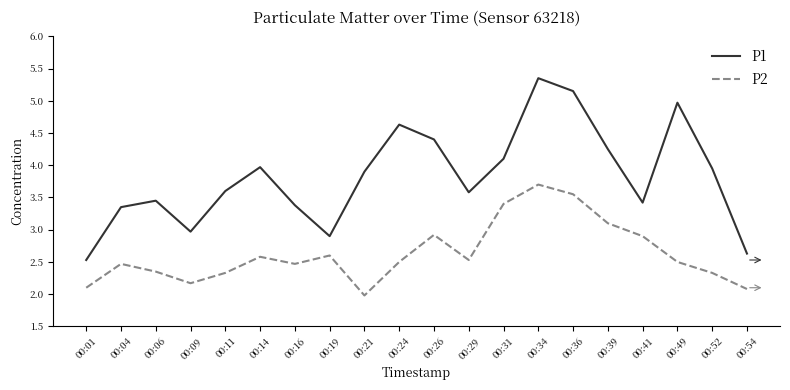

Rank the series by their maximum value, from lowest to highest.

P2, P1